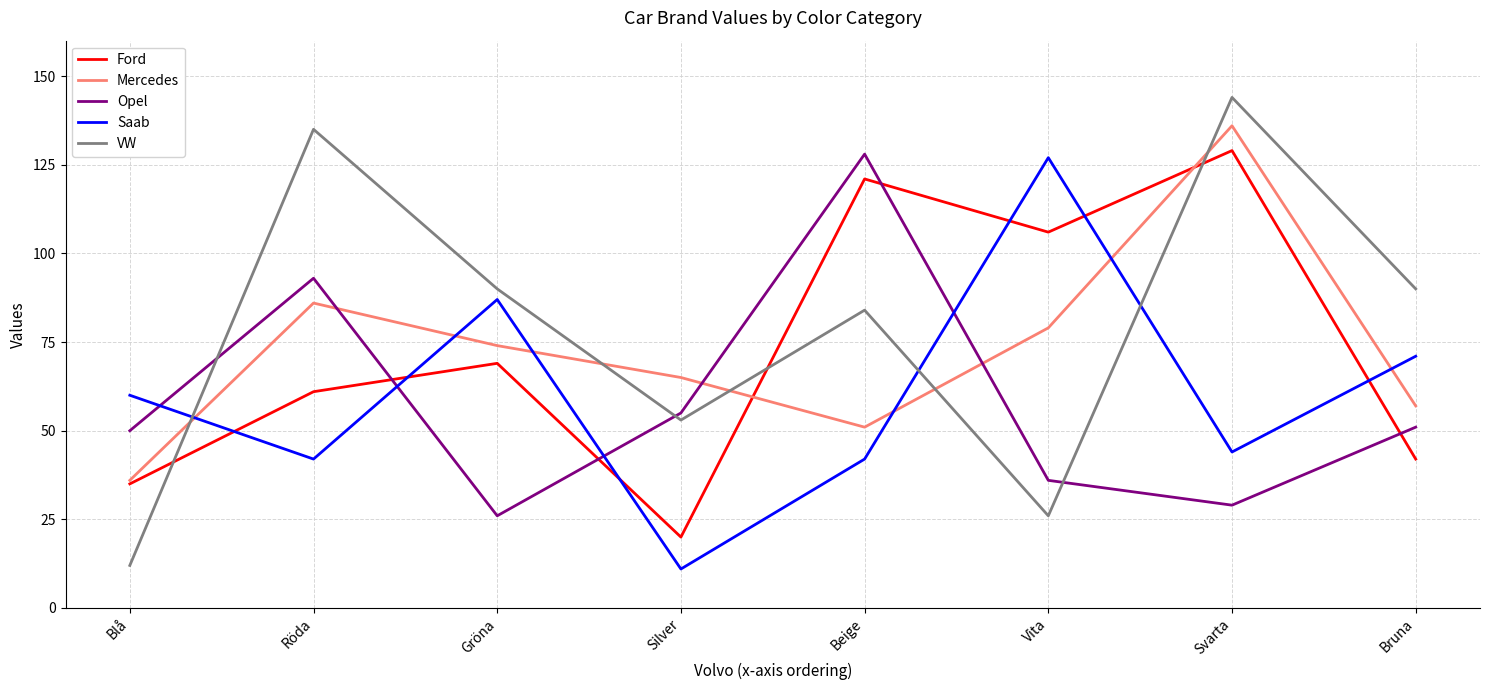

In Ford, how many points are higher than both neighbors (excluding endpoints)?

3